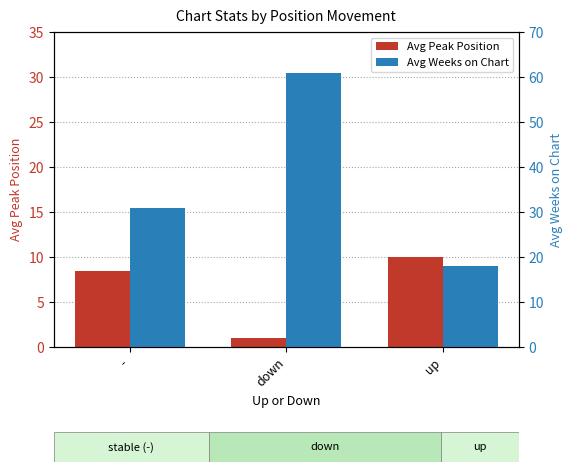

What is the minimum value shown in the chart?

1.0